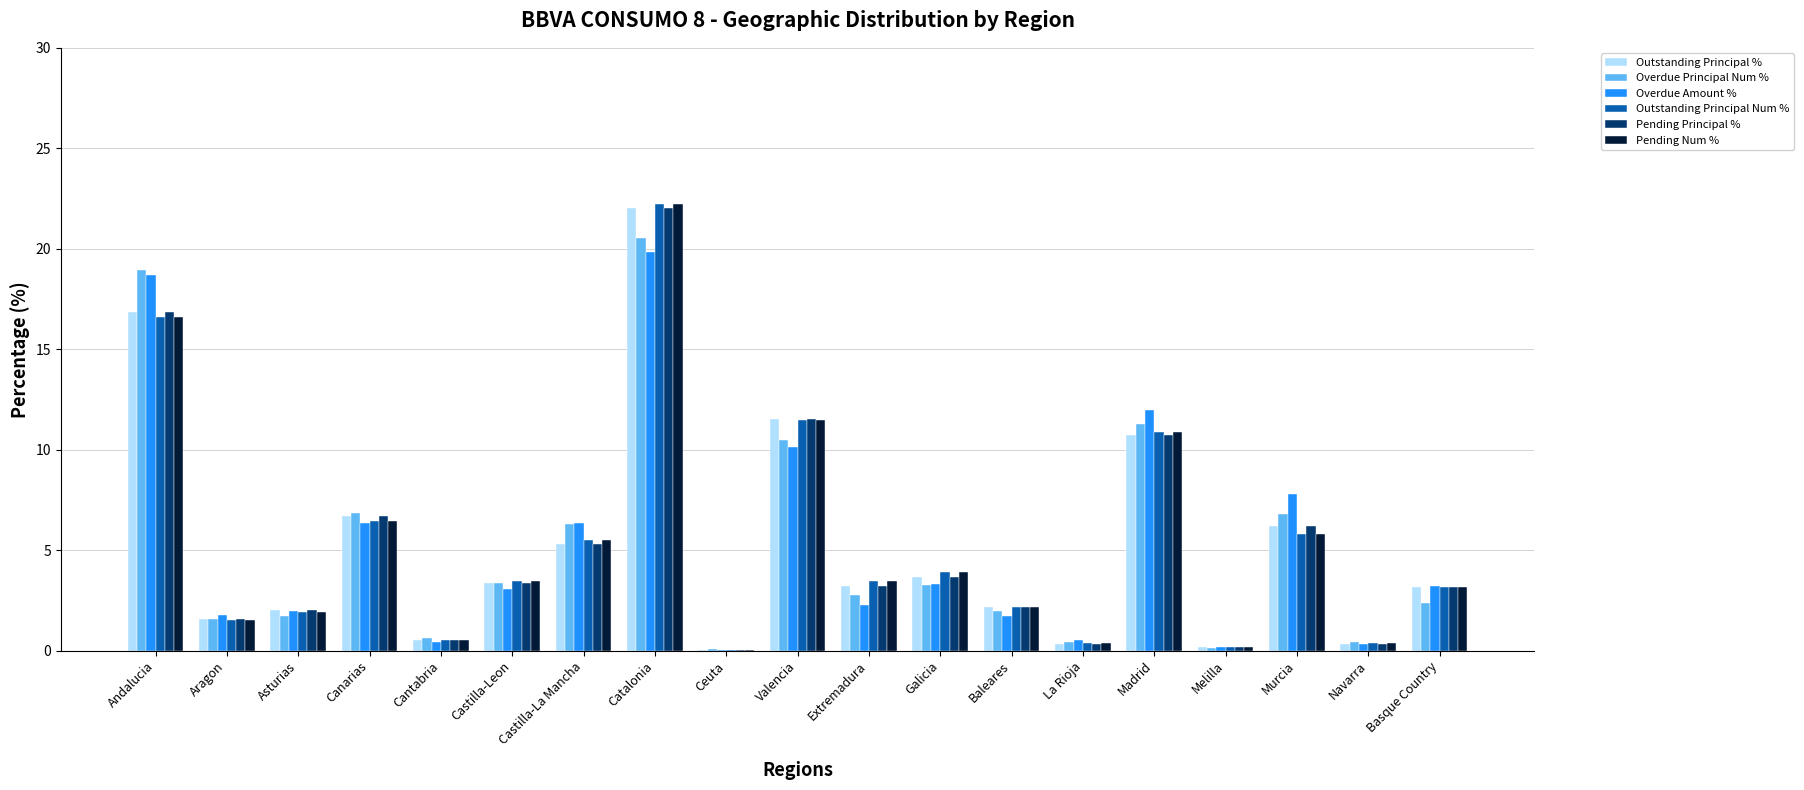

How many groups of bars are there?

19